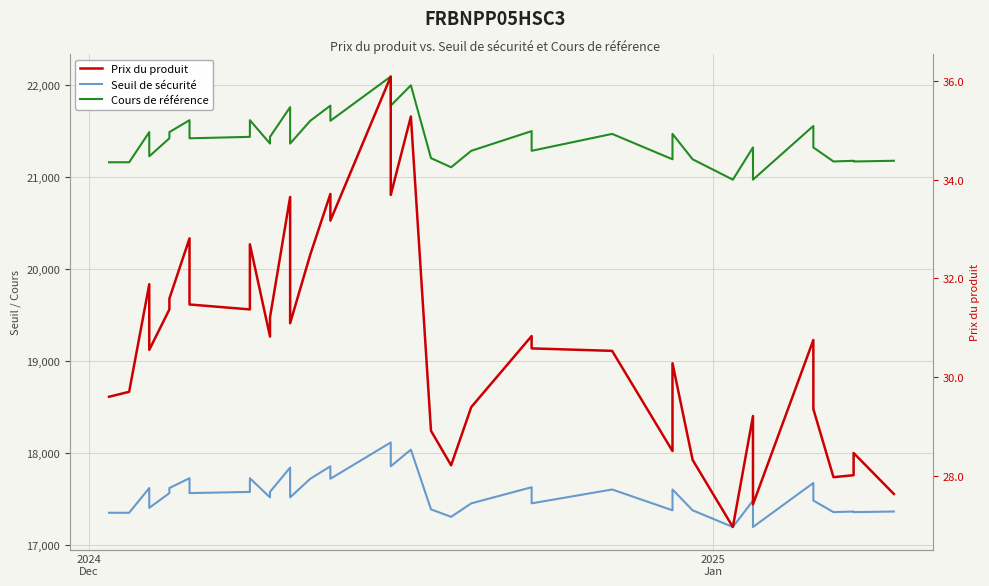

List the series in order of their peak value, highest first.

Cours de référence, Seuil de sécurité, Prix du produit